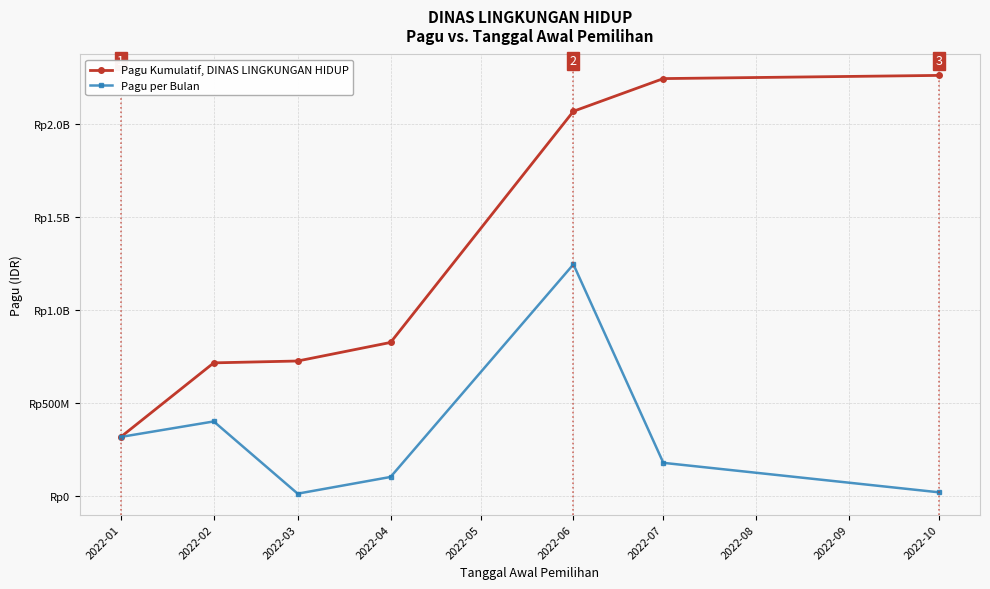

True or false: Pagu per Bulan and Pagu Kumulatif, DINAS LINGKUNGAN HIDUP intersect in this chart.

False